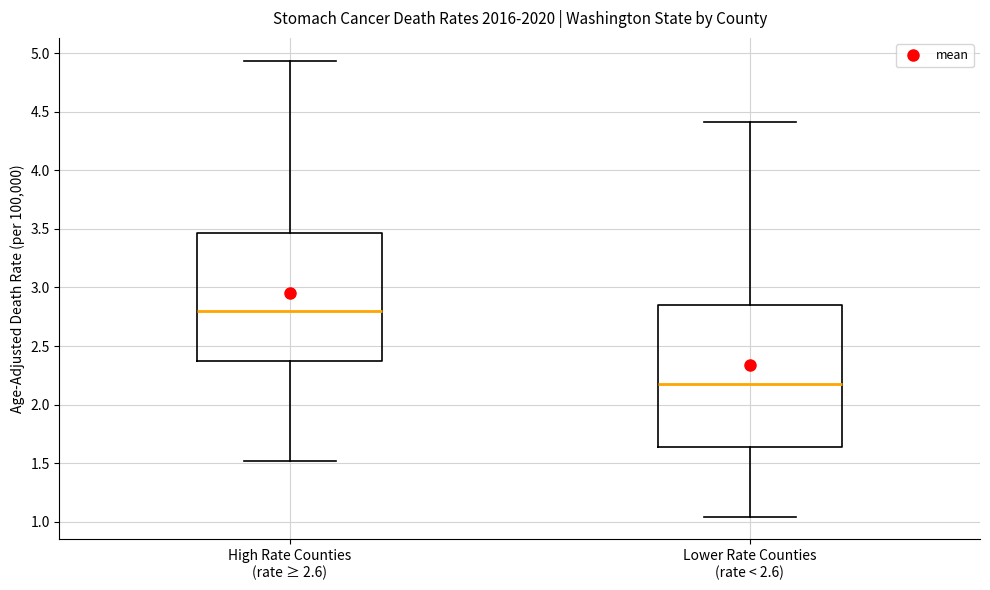

Which box has the highest median line?

High Rate Counties (rate ≥ 2.6)